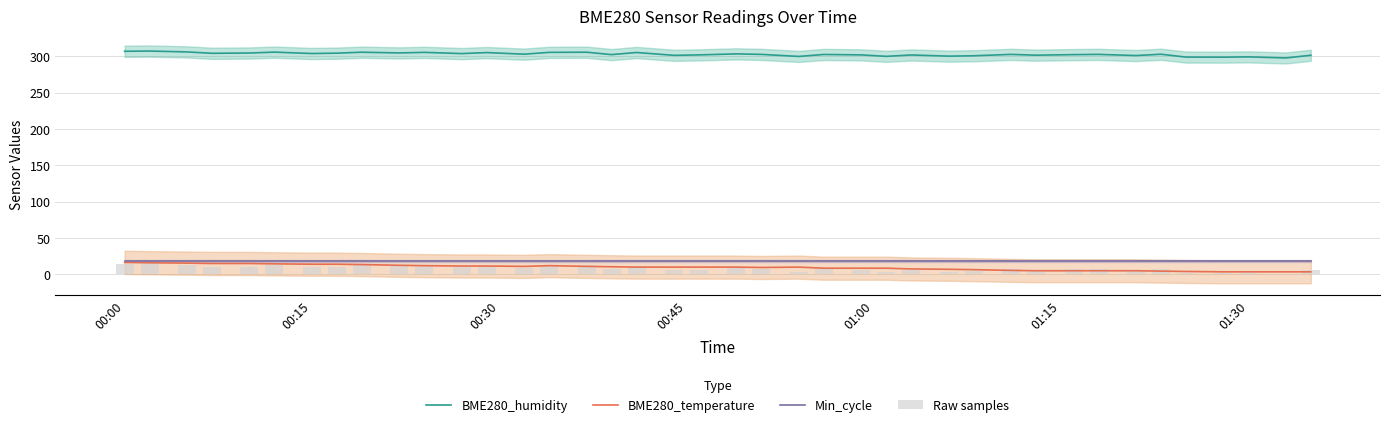

Reading left to right, extract all data points from this chart.

BME280_humidity: 306.9	307.2	306.0	304.1	304.5	305.7	303.8	304.3	305.6	304.6	305.4	303.7	305.1	302.9	305.4	305.6	302.3	305.2	301.3	301.9	303.3	302.6	299.8	302.5	301.9	299.9	301.8	300.2	300.7	302.6	301.5	302.3	302.6	301.0	302.8	298.9	298.8	299.2	297.7	301.4
BME280_temperature: 16.5	16.0	15.5	15.0	15.0	14.5	14.0	14.0	13.5	12.5	12.0	11.5	11.5	11.0	12.0	11.0	10.5	10.0	10.0	10.0	10.0	9.5	10.0	8.5	8.5	8.5	7.5	7.0	6.5	5.5	5.0	5.0	5.0	5.0	4.5	4.0	3.5	3.5	3.5	3.5
Min_cycle: 19.0	19.0	19.0	19.0	19.0	19.0	19.0	19.0	19.0	19.0	19.0	19.0	19.0	19.0	19.0	19.0	19.0	19.0	19.0	19.0	19.0	19.0	19.0	19.0	19.0	19.0	19.0	19.0	19.0	19.0	19.0	19.0	19.0	19.0	19.0	19.0	19.0	19.0	19.0	19.0
Raw samples: 14.5	15.0	13.1	10.1	10.7	12.6	9.6	10.4	12.5	10.9	12.2	9.5	11.7	8.2	12.2	12.5	7.3	11.8	5.7	6.6	8.8	7.7	3.3	7.6	6.6	3.5	6.5	3.9	4.7	7.7	6.0	7.3	7.7	5.2	8.1	1.9	1.7	2.4	0.0	5.8